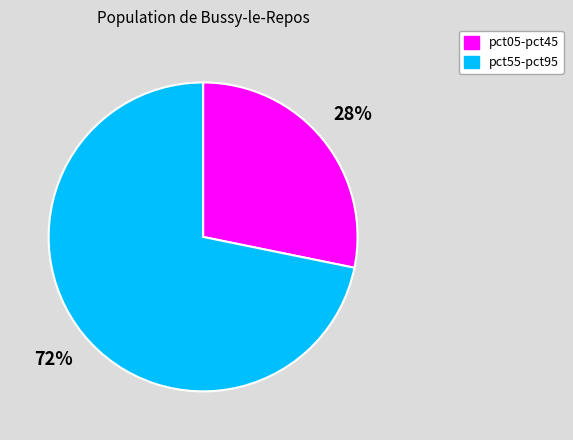

To the nearest percent, what is the average slice percentage?

50%